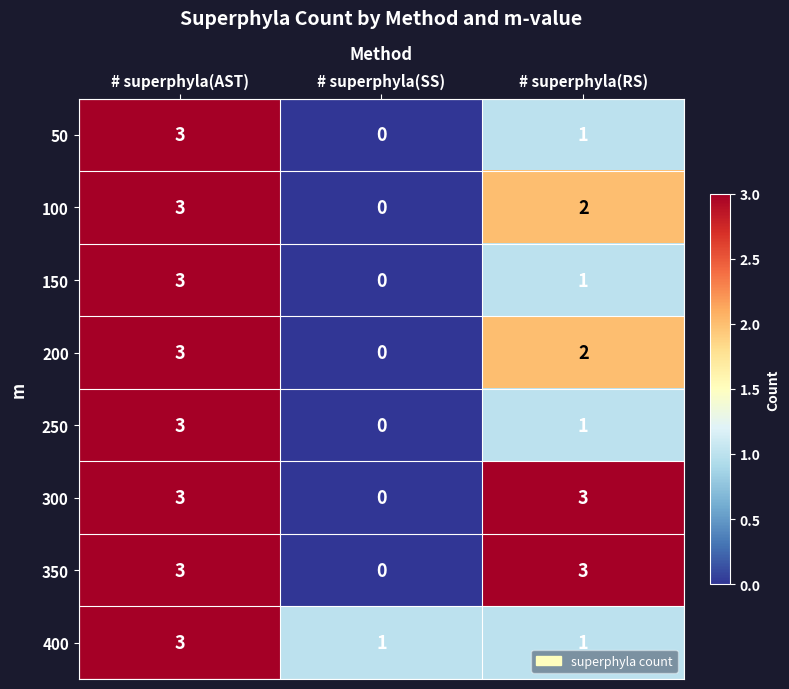

True or false: 50 has a value of 1 at # superphyla(AST).

False